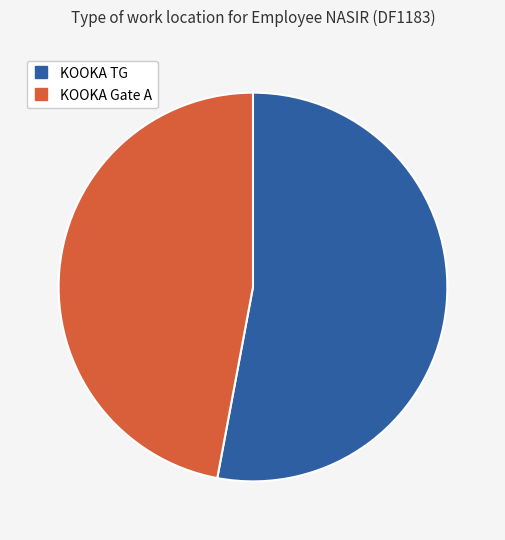

Between KOOKA TG and KOOKA Gate A, which is larger?

KOOKA TG